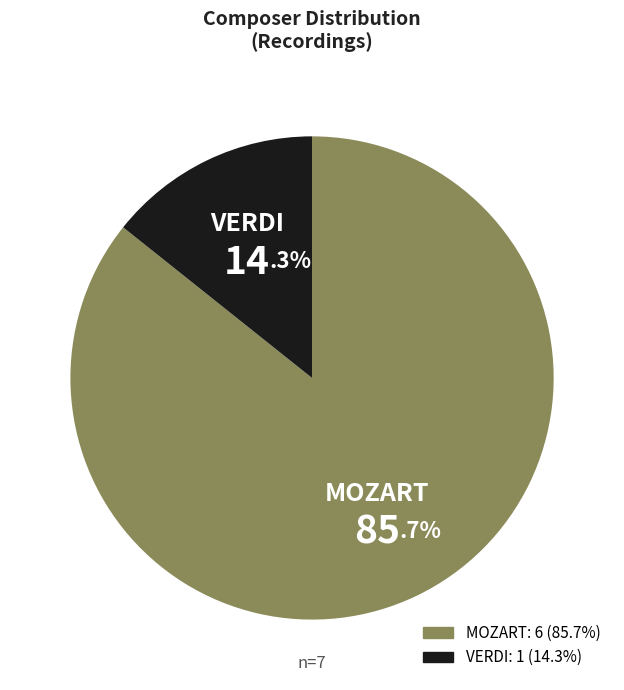

Rank the categories by value from highest to lowest.

MOZART, VERDI